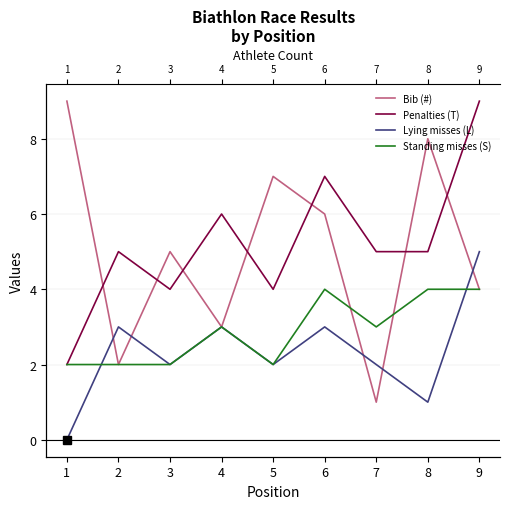

What is the value of the Bib (#) point at the 1st from the left?

9